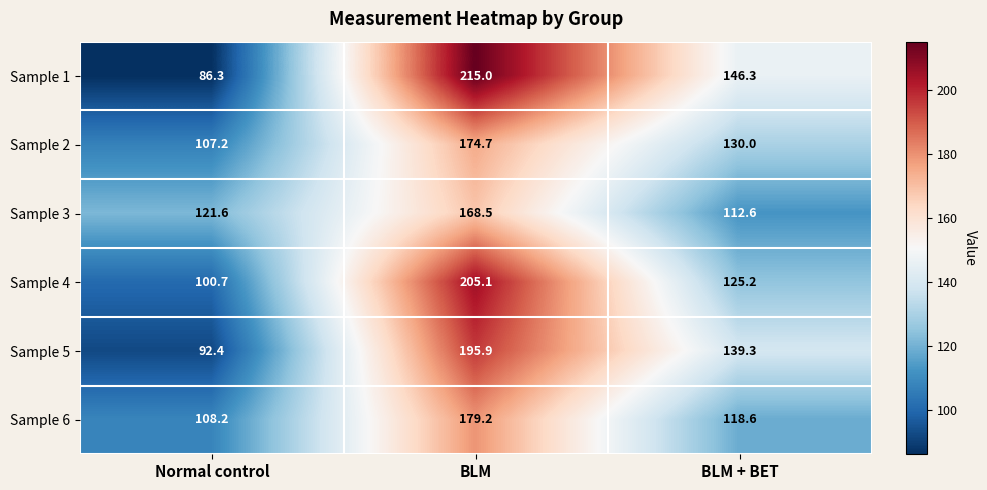

Reading right to left, what are all the values shown in this chart?

Sample 1: 146.3	215.0	86.3
Sample 2: 130.0	174.7	107.2
Sample 3: 112.6	168.5	121.6
Sample 4: 125.2	205.1	100.7
Sample 5: 139.3	195.9	92.4
Sample 6: 118.6	179.2	108.2